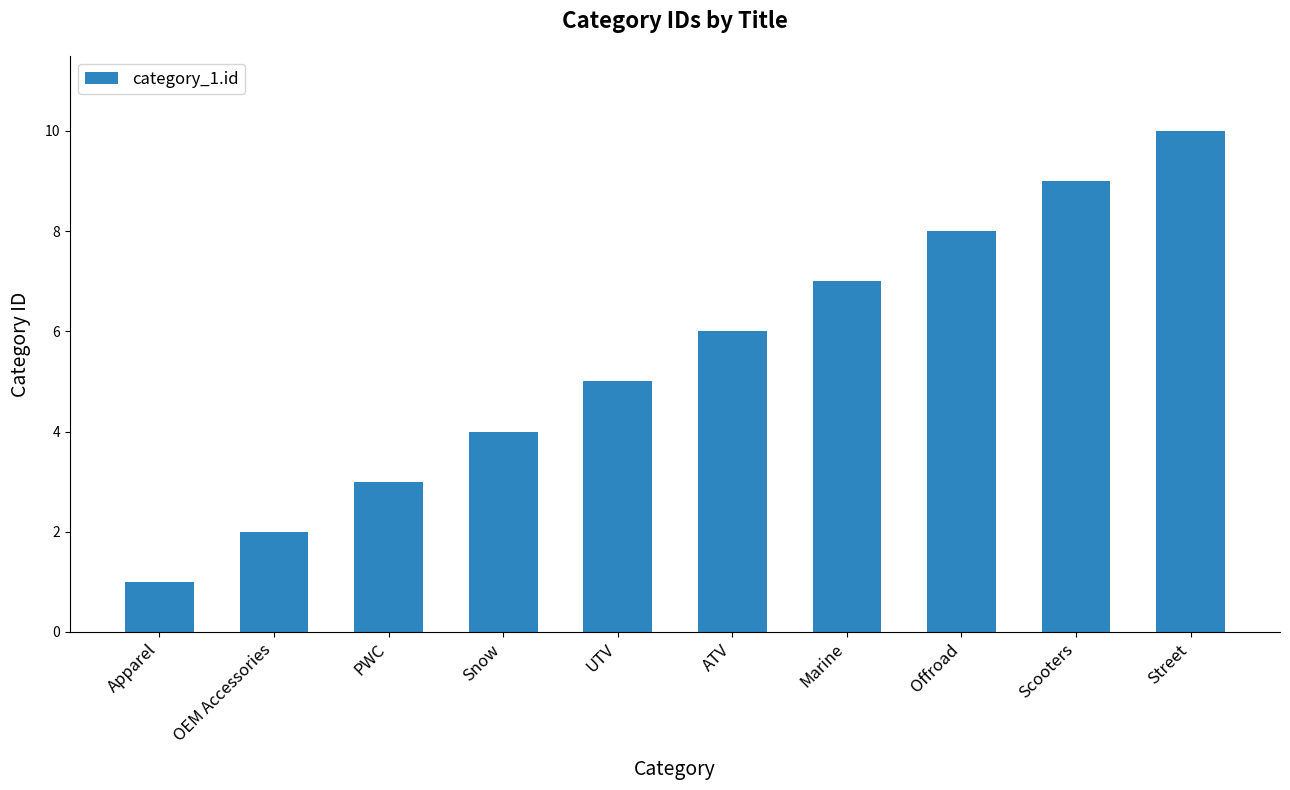

Reading right to left, extract all data points from this chart.

Street=10	Scooters=9	Offroad=8	Marine=7	ATV=6	UTV=5	Snow=4	PWC=3	OEM Accessories=2	Apparel=1